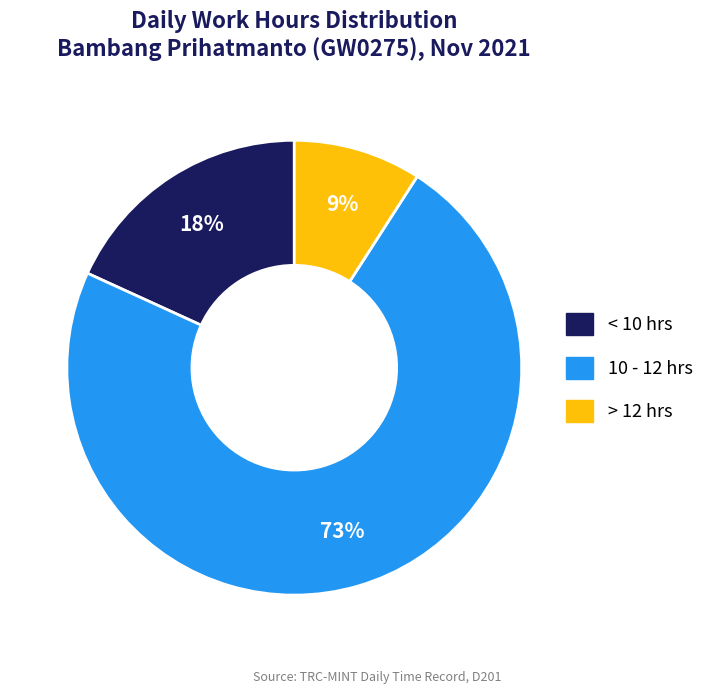

To the nearest percent, what is the average slice percentage?

33%